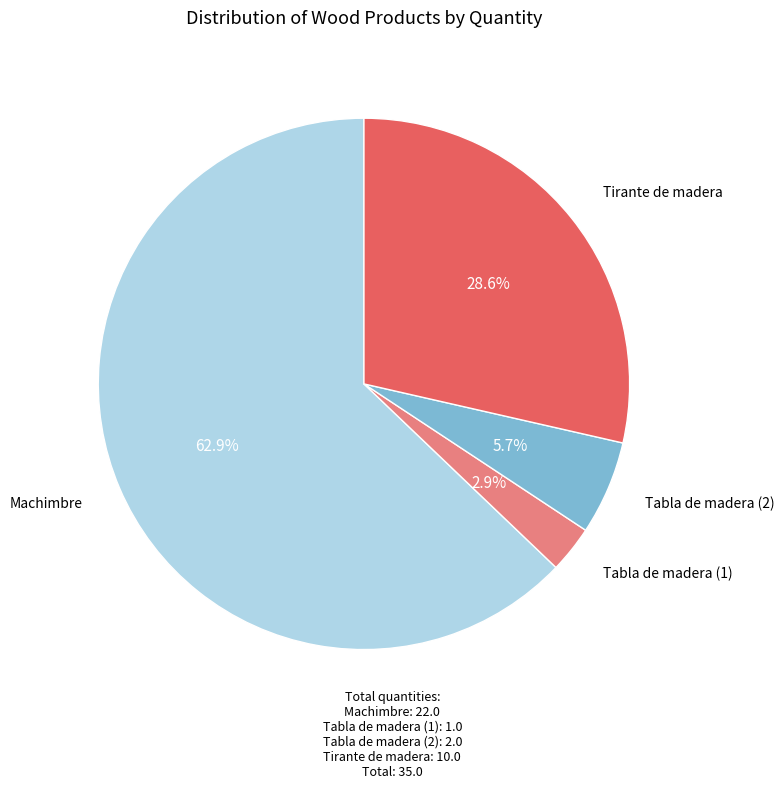

What is the largest slice in the pie chart?

Machimbre